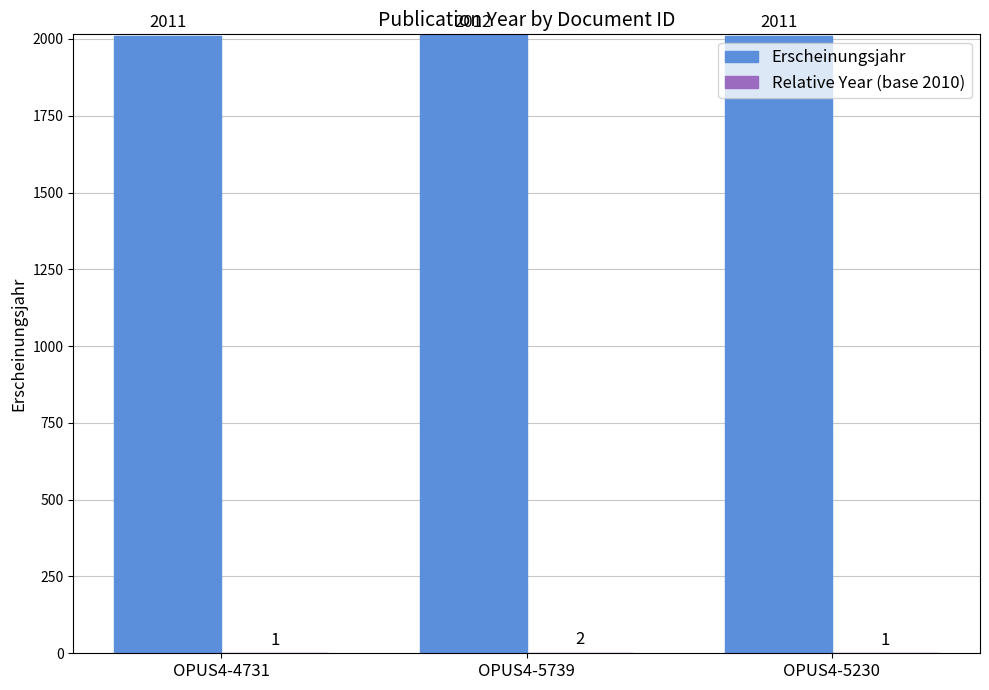

Which series has the largest total across all categories?

Erscheinungsjahr